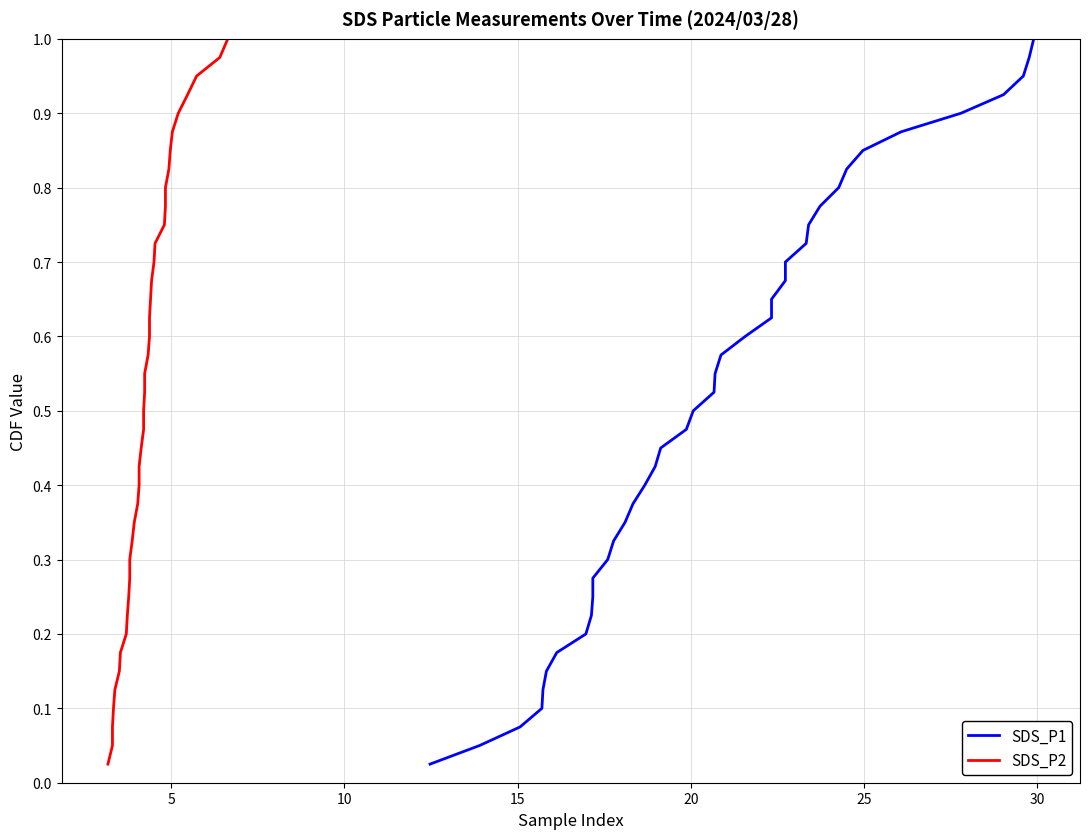

What is the sum of all SDS_P1 values?

20.5